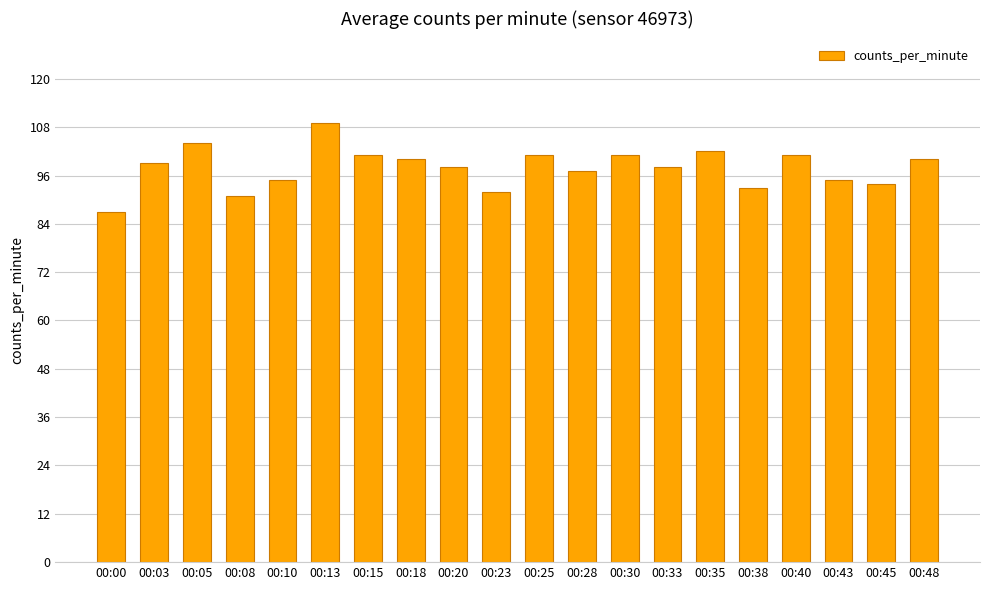

What is the difference between the maximum and minimum values?

22